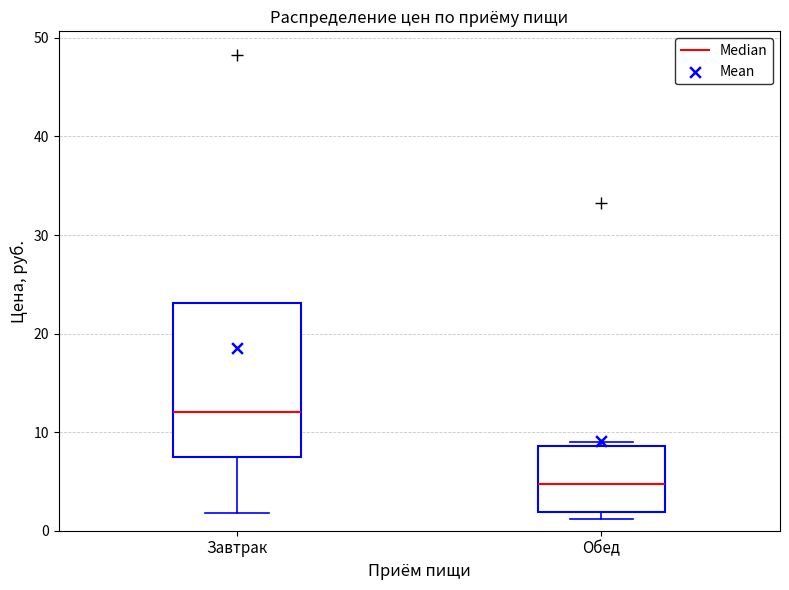

Where is the upper edge of the box for Завтрак on the y-axis? The values are not printed on the chart, so give them approximately, as read against the axis.

23